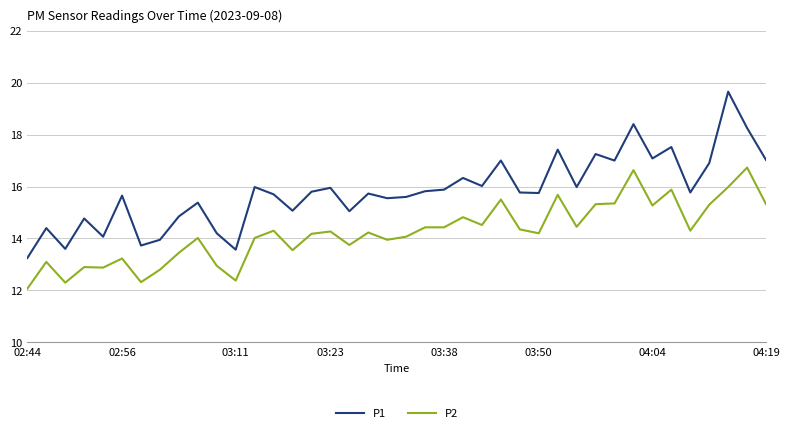

What are all the series names shown in the legend?

P1, P2